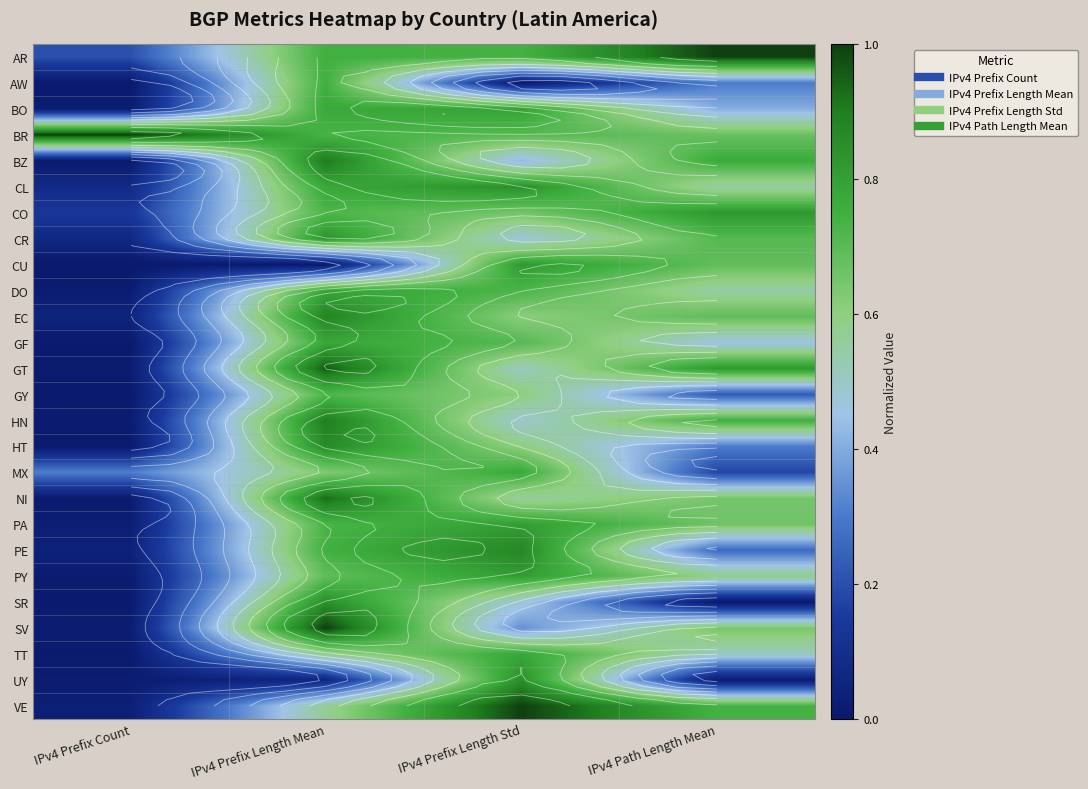

List the labels in order of HN value, smallest first.

IPv4 Prefix Count, IPv4 Prefix Length Std, IPv4 Path Length Mean, IPv4 Prefix Length Mean